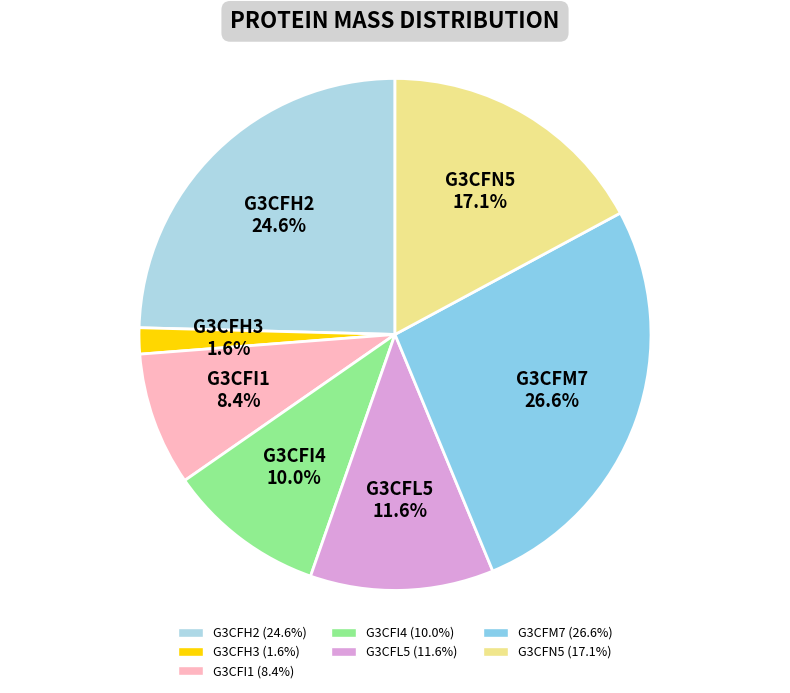

To the nearest percent, what is the difference between the largest and smallest slice percentages?

25%